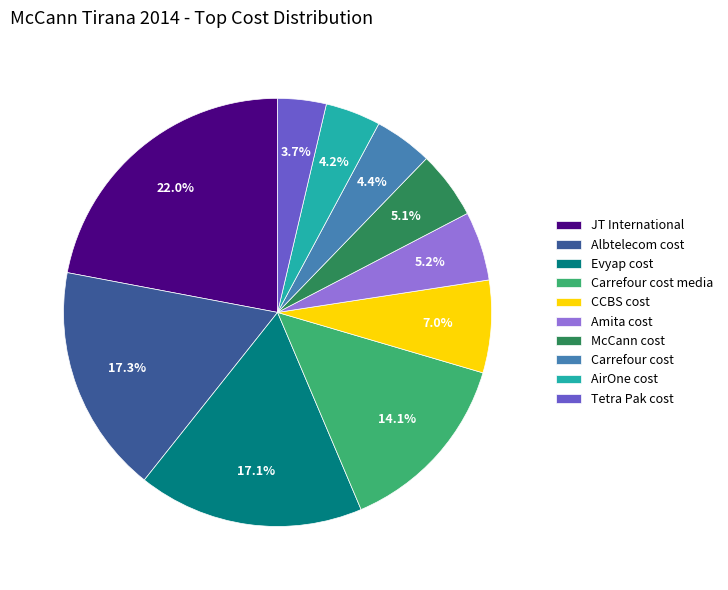

Approximately how many times larger is the value at Tetra Pak cost compared to JT International?

0.2